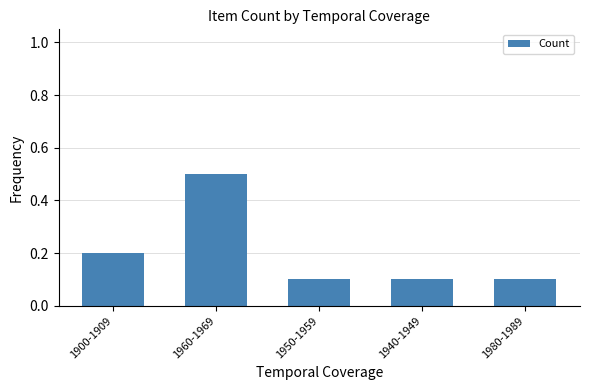

What is the value of the 1st bar from the left?

0.2